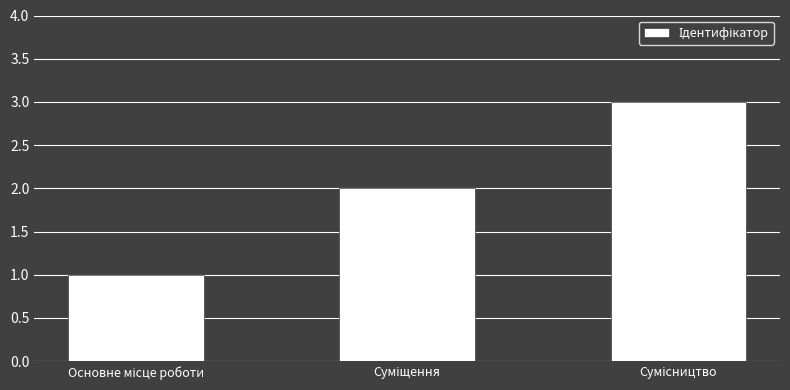

What is the difference between the maximum and minimum values?

2